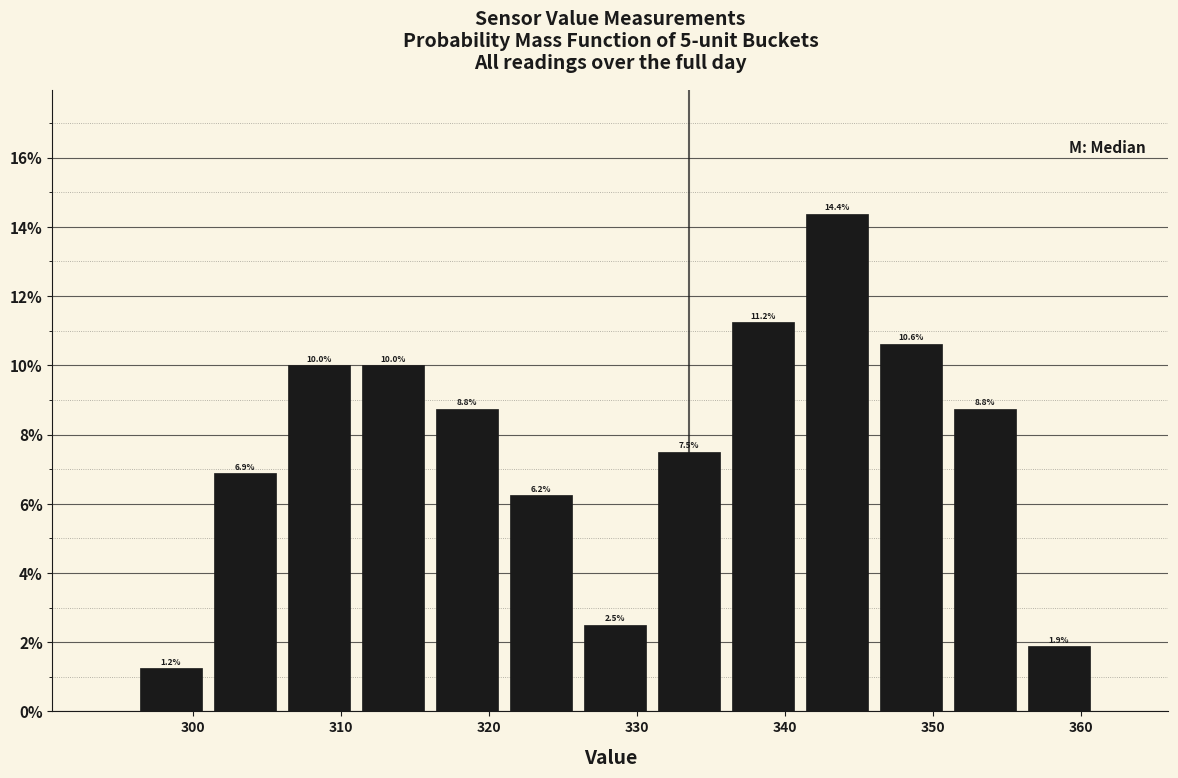

Reading left to right, list every bar in this chart as the range it spans on the x-axis followed by its height.

296 to 301: 1.2
301 to 306: 6.9
306 to 311: 10.0
311 to 316: 10.0
316 to 321: 8.8
321 to 326: 6.2
326 to 331: 2.5
331 to 336: 7.5
336 to 341: 11.2
341 to 346: 14.4
346 to 351: 10.6
351 to 356: 8.8
356 to 361: 1.9